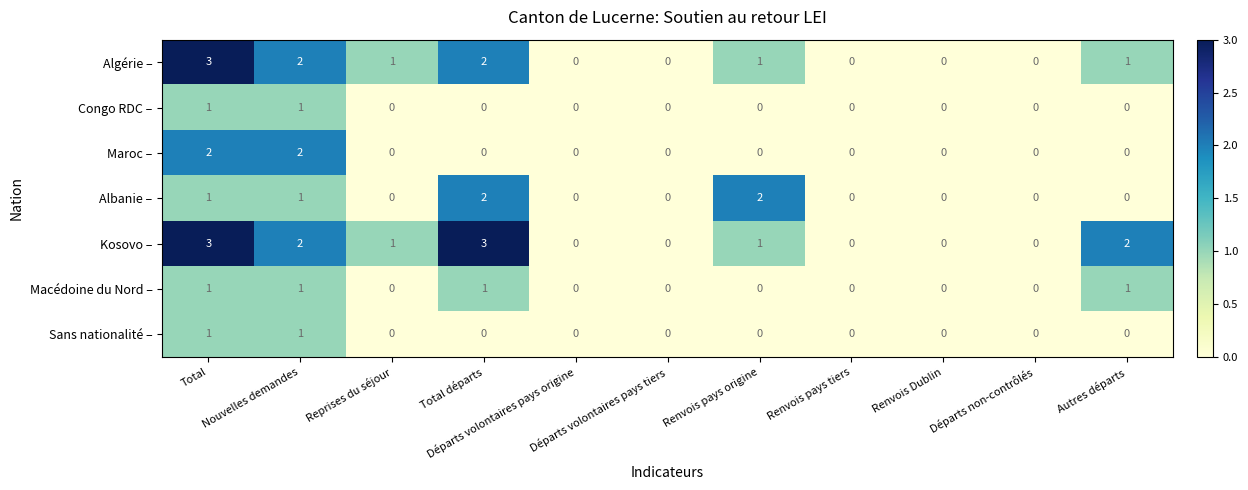

What is the maximum value for Kosovo –?

3